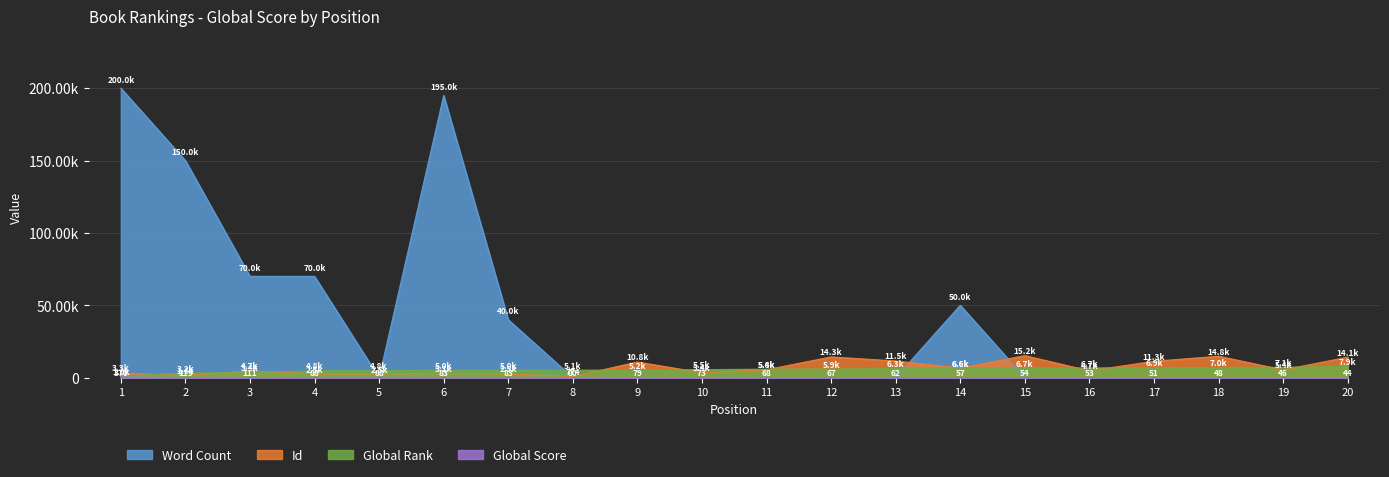

What is the maximum value for Global Score?

370